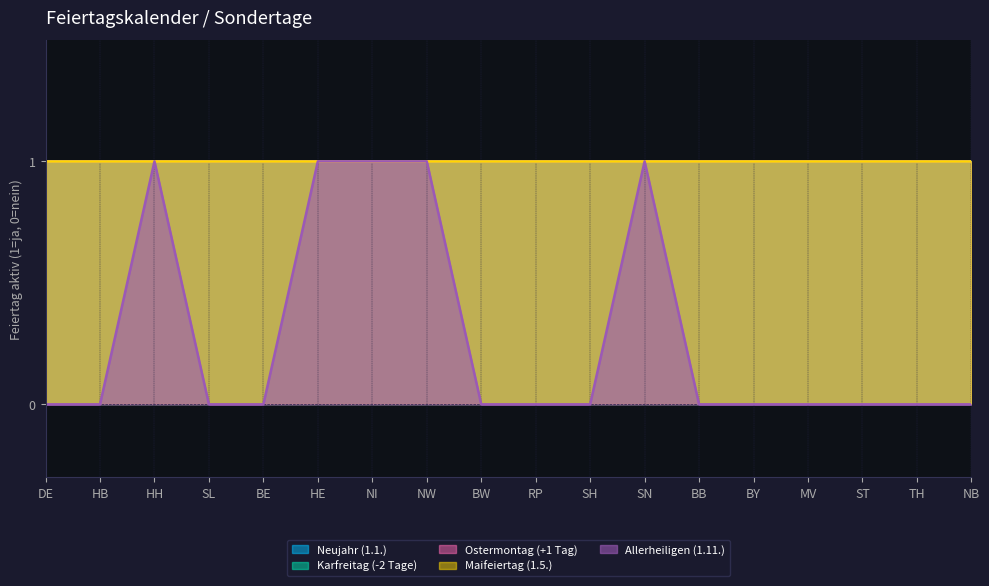

What is the label of the 8th point from the right?

SH